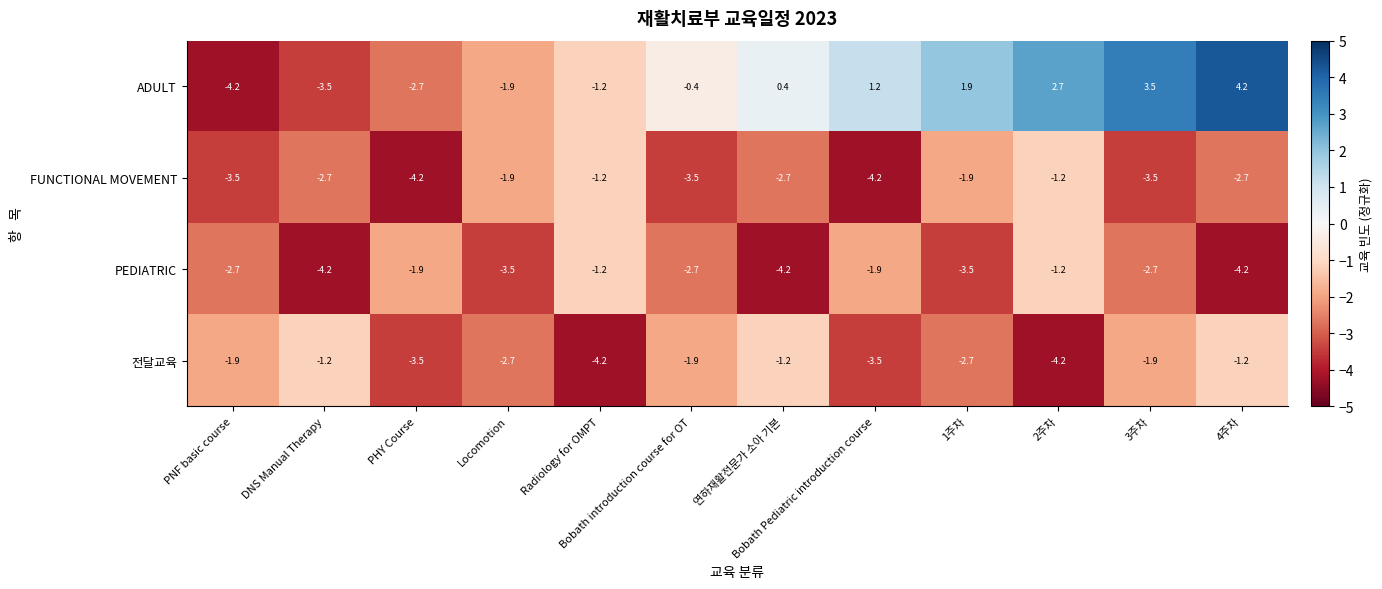

The value of PEDIATRIC at Bobath Pediatric introduction course is -0.4. True or false?

False